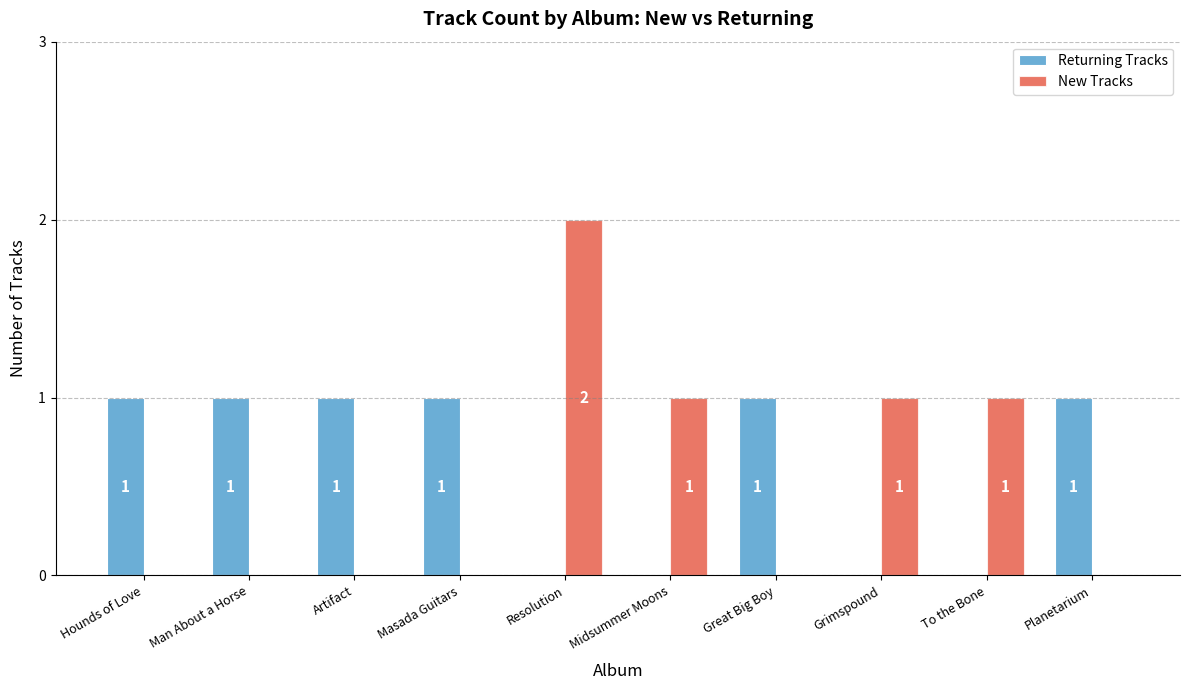

Which series has the widest spread of values?

New Tracks